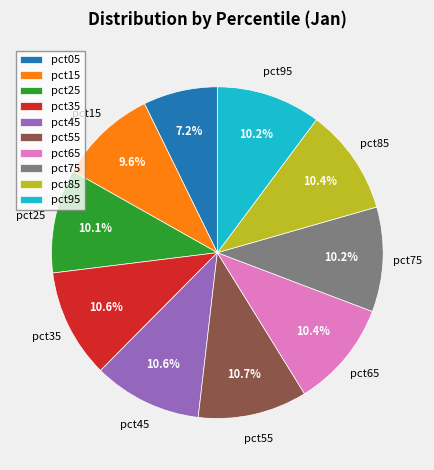

Is it true that pct45 is 11% of the pie?

True